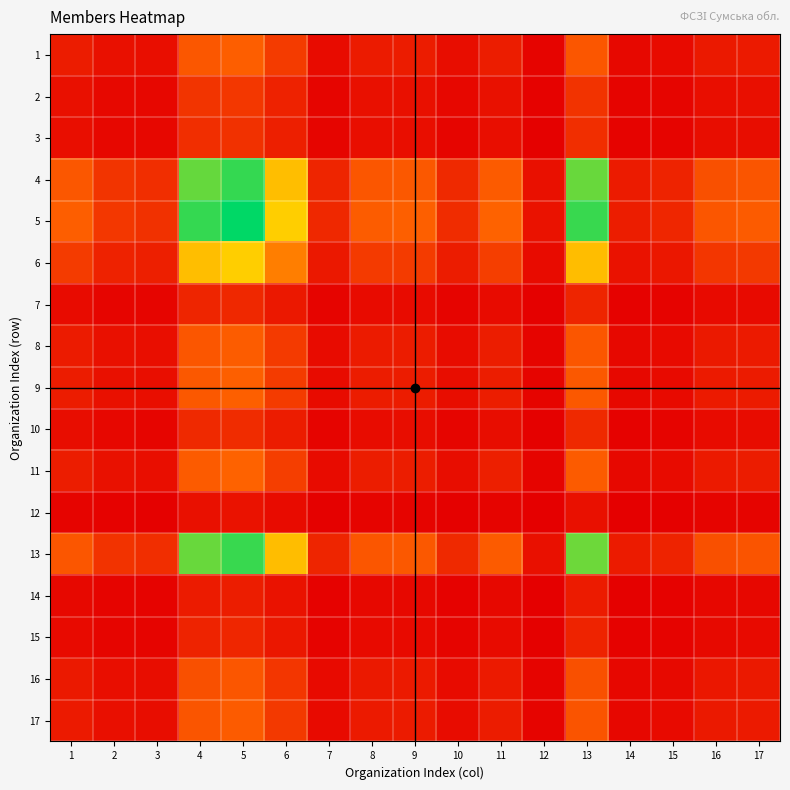

Reading left to right, what are all the values shown in this chart?

1: 1=138.0	2=83.1	3=74.3	4=414.0	5=444.5	6=282.9	7=59.9	8=136.5	9=140.0	10=67.5	11=144.4	12=28.8	13=411.7	14=45.5	15=57.5	16=127.6	17=133.9
2: 1=83.1	2=50.0	3=44.7	4=249.2	5=267.6	6=170.3	7=36.1	8=82.2	9=84.3	10=40.6	11=86.9	12=17.3	13=247.8	14=27.4	15=34.6	16=76.8	17=80.6
3: 1=74.3	2=44.7	3=40.0	4=222.9	5=239.3	6=152.3	7=32.2	8=73.5	9=75.4	10=36.3	11=77.7	12=15.5	13=221.6	14=24.5	15=31.0	16=68.7	17=72.1
4: 1=414.0	2=249.2	3=222.9	4=1242.0	5=1333.6	6=848.7	7=179.7	8=409.5	9=420.0	10=202.4	11=433.1	12=86.3	13=1235.0	14=136.5	15=172.6	16=382.8	17=401.8
5: 1=444.5	2=267.6	3=239.3	4=1333.6	5=1432.0	6=911.4	7=193.0	8=439.7	9=450.9	10=217.4	11=465.0	12=92.7	13=1326.1	14=146.6	15=185.4	16=411.1	17=431.5
6: 1=282.9	2=170.3	3=152.3	4=848.7	5=911.4	6=580.0	7=122.8	8=279.8	9=287.0	10=138.3	11=295.9	12=59.0	13=843.9	14=93.3	15=118.0	16=261.6	17=274.6
7: 1=59.9	2=36.1	3=32.2	4=179.7	5=193.0	6=122.8	7=26.0	8=59.2	9=60.8	10=29.3	11=62.7	12=12.5	13=178.7	14=19.7	15=25.0	16=55.4	17=58.1
8: 1=136.5	2=82.2	3=73.5	4=409.5	5=439.7	6=279.8	7=59.2	8=135.0	9=138.5	10=66.7	11=142.8	12=28.5	13=407.2	14=45.0	15=56.9	16=126.2	17=132.5
9: 1=140.0	2=84.3	3=75.4	4=420.0	5=450.9	6=287.0	7=60.8	8=138.5	9=142.0	10=68.5	11=146.4	12=29.2	13=417.6	14=46.2	15=58.4	16=129.4	17=135.9
10: 1=67.5	2=40.6	3=36.3	4=202.4	5=217.4	6=138.3	7=29.3	8=66.7	9=68.5	10=33.0	11=70.6	12=14.1	13=201.3	14=22.2	15=28.1	16=62.4	17=65.5
11: 1=144.4	2=86.9	3=77.7	4=433.1	5=465.0	6=295.9	7=62.7	8=142.8	9=146.4	10=70.6	11=151.0	12=30.1	13=430.6	14=47.6	15=60.2	16=133.5	17=140.1
12: 1=28.8	2=17.3	3=15.5	4=86.3	5=92.7	6=59.0	7=12.5	8=28.5	9=29.2	10=14.1	11=30.1	12=6.0	13=85.8	14=9.5	15=12.0	16=26.6	17=27.9
13: 1=411.7	2=247.8	3=221.6	4=1235.0	5=1326.1	6=843.9	7=178.7	8=407.2	9=417.6	10=201.3	11=430.6	12=85.8	13=1228.0	14=135.7	15=171.7	16=380.7	17=399.5
14: 1=45.5	2=27.4	3=24.5	4=136.5	5=146.6	6=93.3	7=19.7	8=45.0	9=46.2	10=22.2	11=47.6	12=9.5	13=135.7	14=15.0	15=19.0	16=42.1	17=44.2
15: 1=57.5	2=34.6	3=31.0	4=172.6	5=185.4	6=118.0	7=25.0	8=56.9	9=58.4	10=28.1	11=60.2	12=12.0	13=171.7	14=19.0	15=24.0	16=53.2	17=55.9
16: 1=127.6	2=76.8	3=68.7	4=382.8	5=411.1	6=261.6	7=55.4	8=126.2	9=129.4	10=62.4	11=133.5	12=26.6	13=380.7	14=42.1	15=53.2	16=118.0	17=123.9
17: 1=133.9	2=80.6	3=72.1	4=401.8	5=431.5	6=274.6	7=58.1	8=132.5	9=135.9	10=65.5	11=140.1	12=27.9	13=399.5	14=44.2	15=55.9	16=123.9	17=130.0